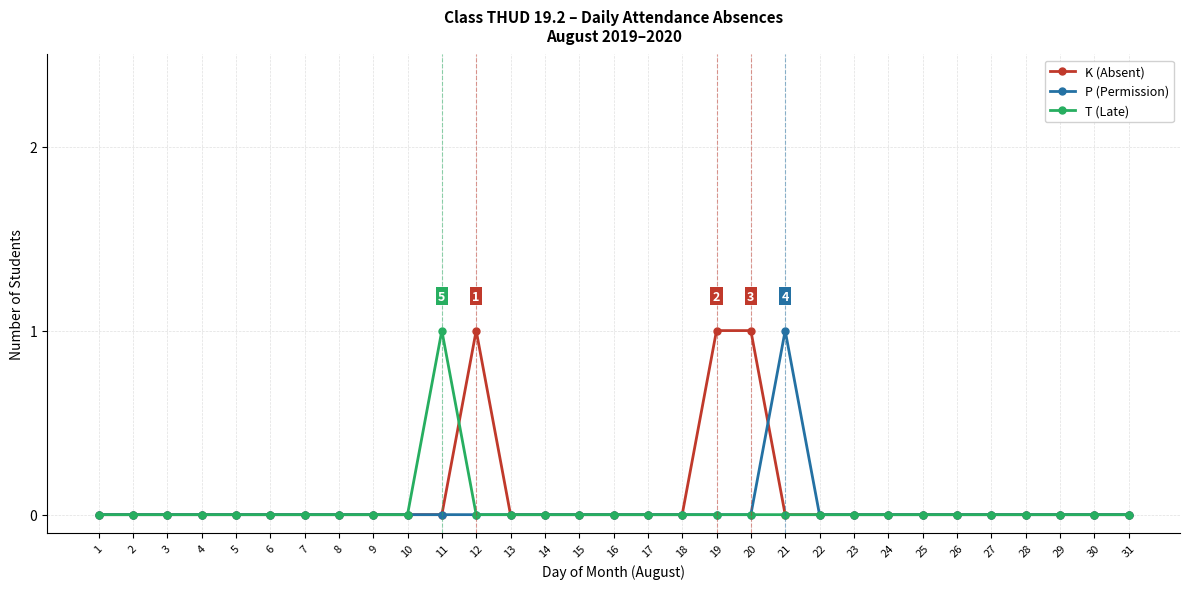

At which label does P (Permission) reach its peak?

21